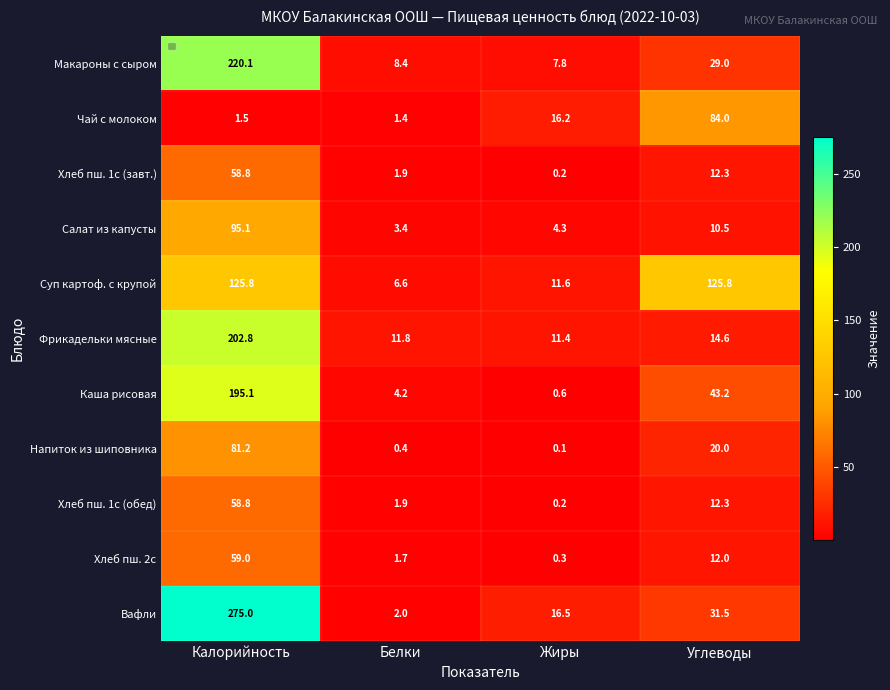

At which label does Хлеб пш. 1с (завт.) first exceed 12?

Калорийность